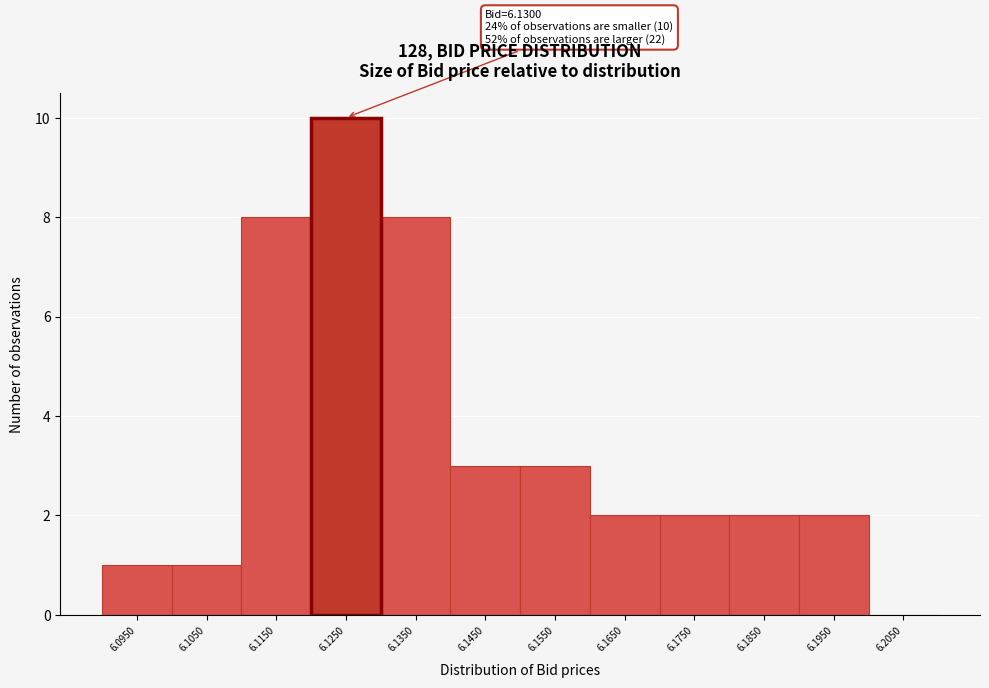

Reading right to left, what are all the values shown in this chart?

6.2050=0	6.1950=2	6.1850=2	6.1750=2	6.1650=2	6.1550=3	6.1450=3	6.1350=8	6.1250=10	6.1150=8	6.1050=1	6.0950=1